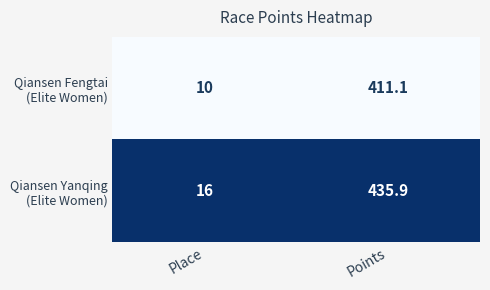

What is the total value across all series at Place?

26.0